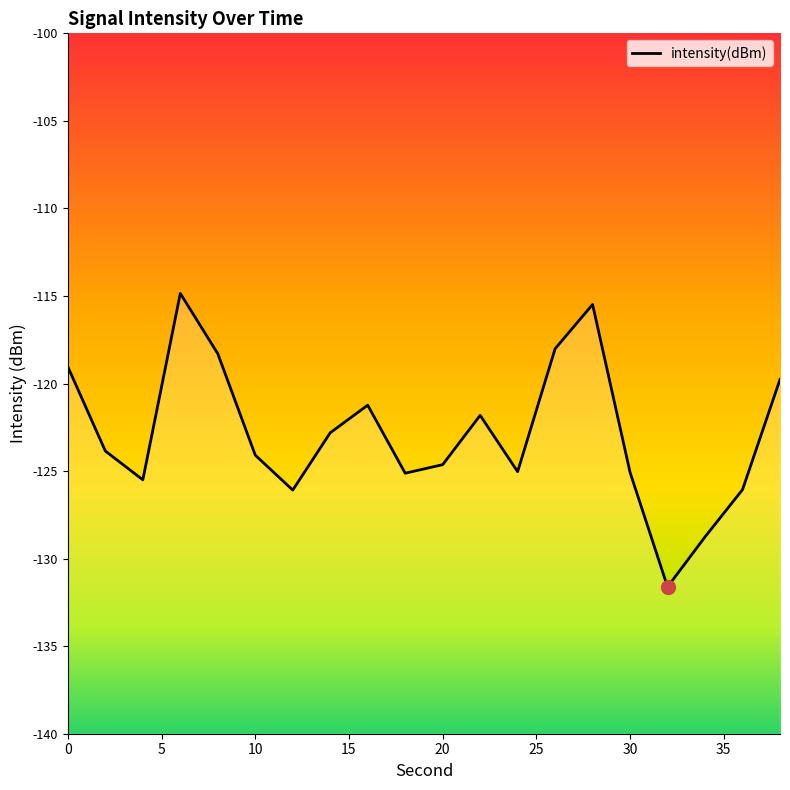

Is it true that the value at 38 is -48.8?

False